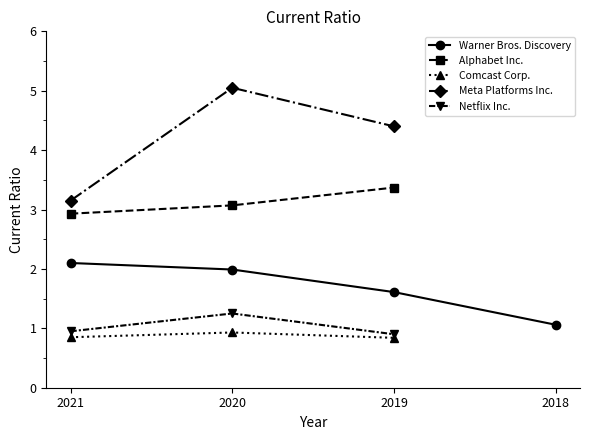

Rank the categories by Meta Platforms Inc. value from highest to lowest.

2020, 2019, 2021